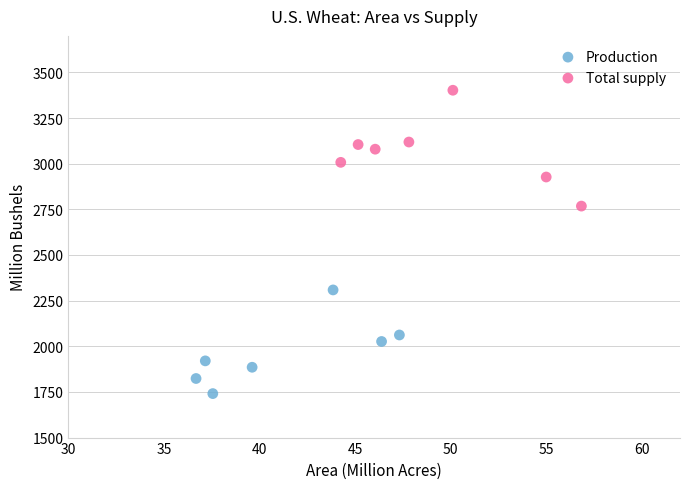

Which series has the largest Y range (max minus min)?

Total supply